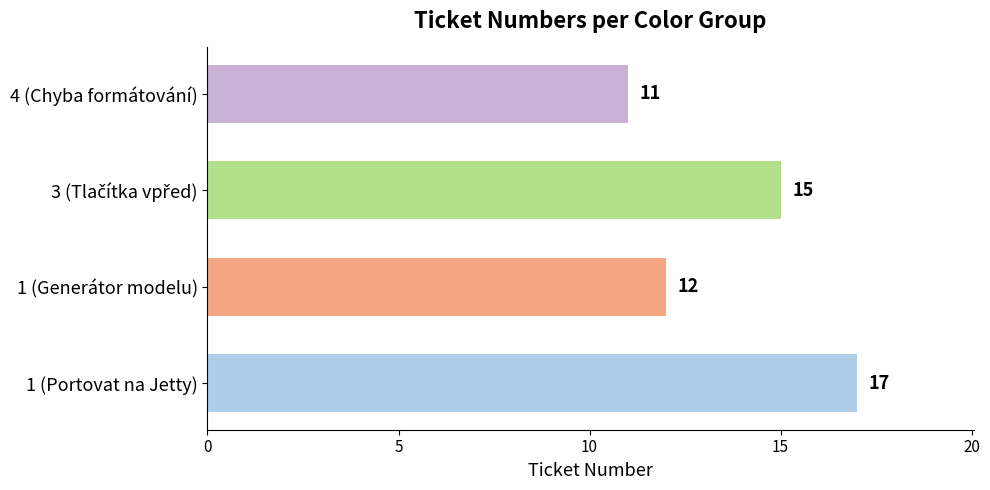

What value does the data have at 1 (Portovat na Jetty)?

17